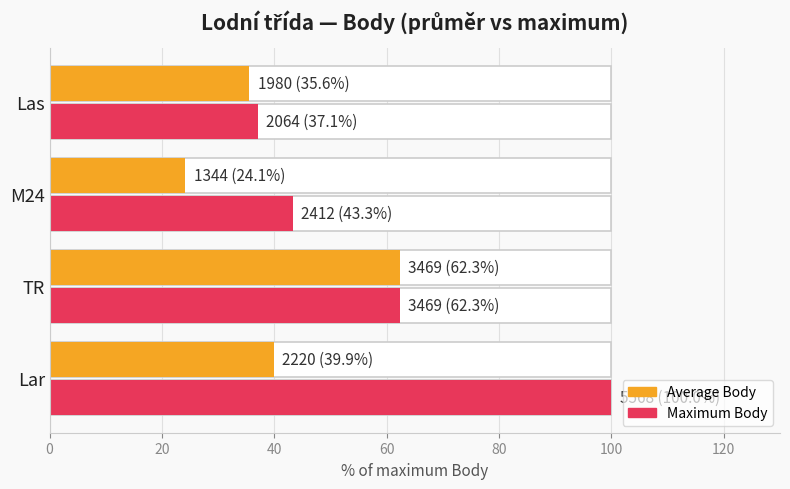

How many bars are there in total?

8